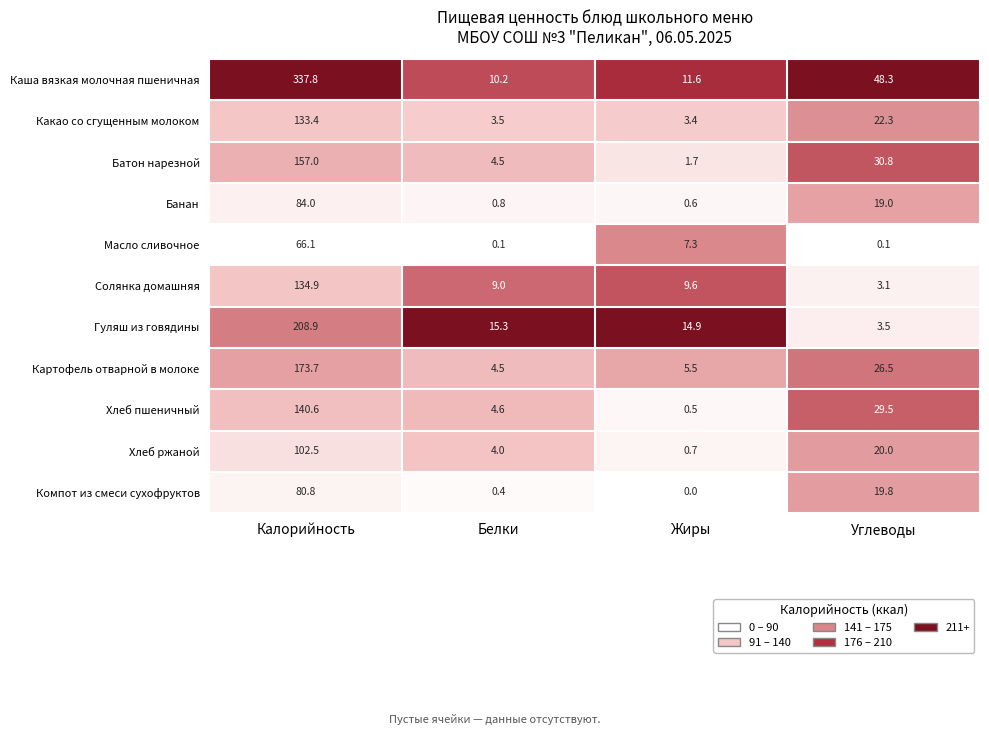

Which label corresponds to the smallest value in the chart?

Жиры